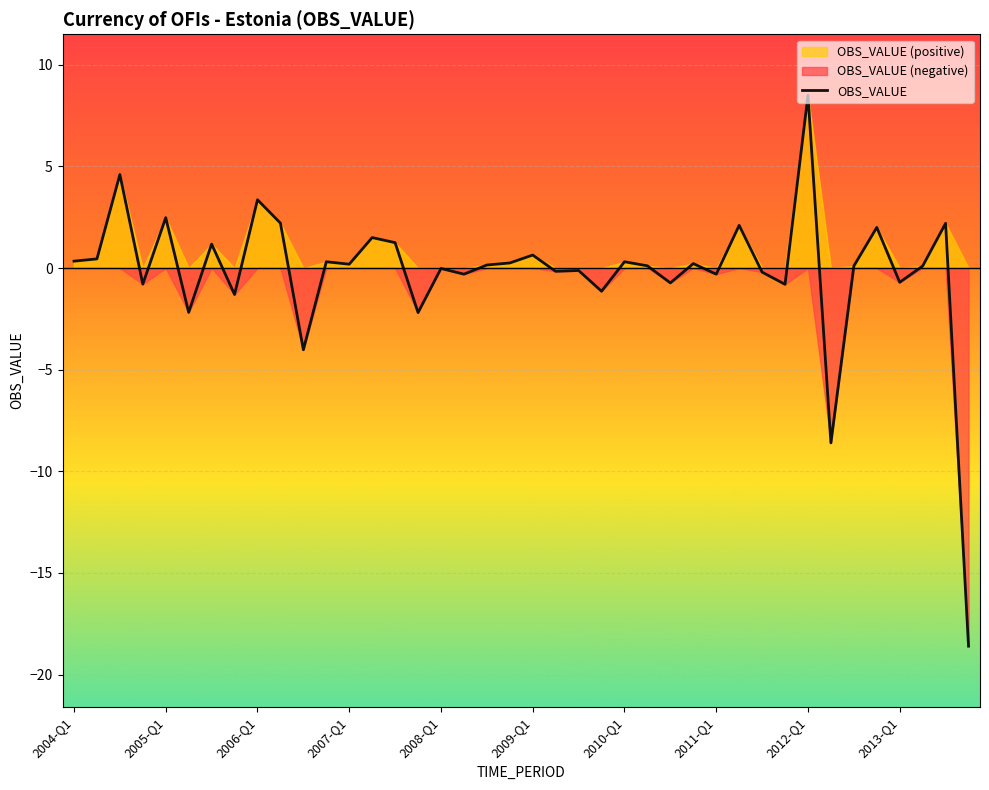

What is the maximum value for OBS_VALUE?

8.5